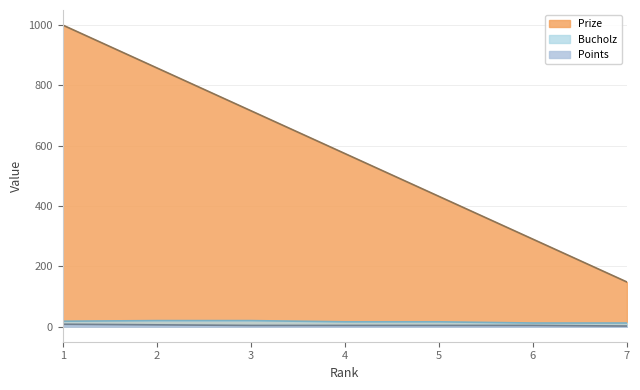

True or false: Bucholz and Prize cross at least once.

False